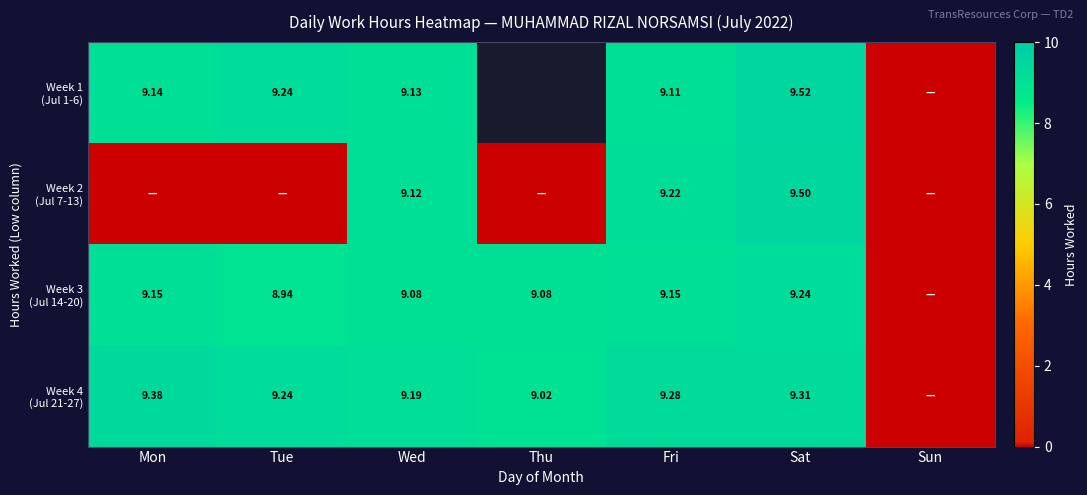

Which category has the highest value in the Week 2 (Jul 7-13) series?

Sat